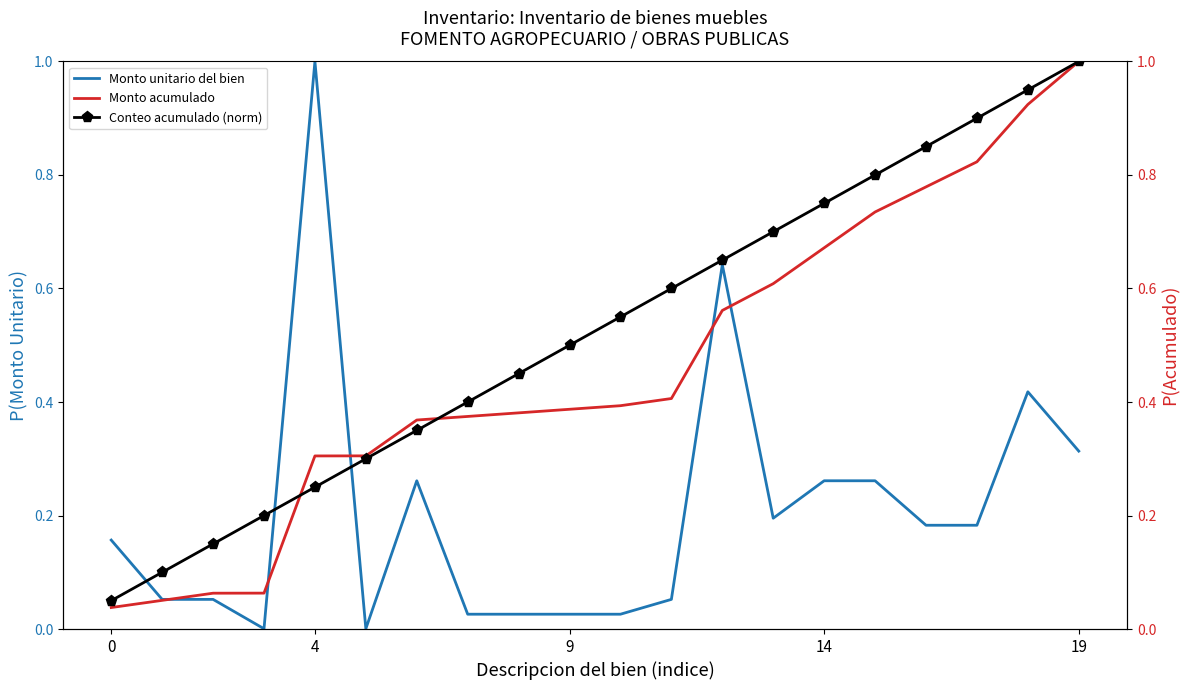

True or false: Monto acumulado has more than 2 interior local peaks.

False